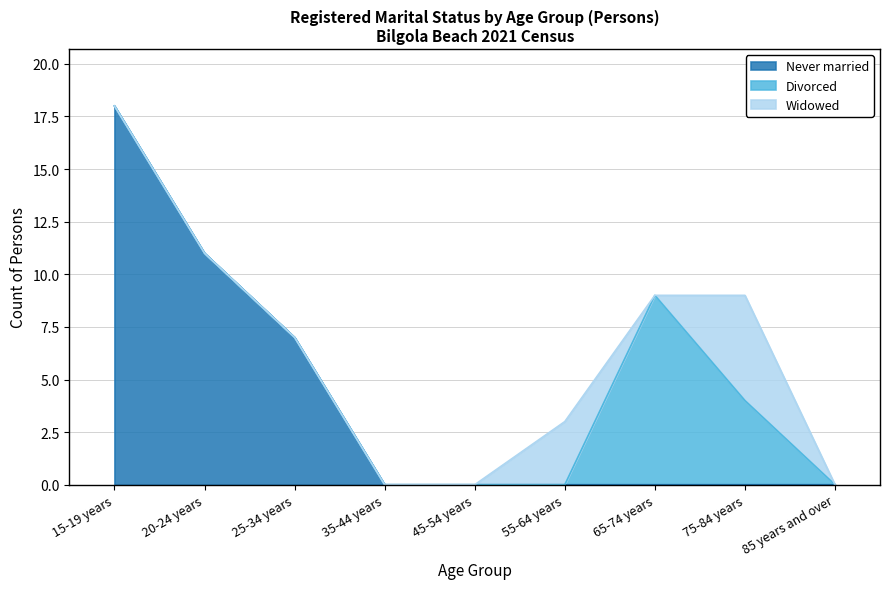

Is the value of Never married at 65-74 years greater than the value of Divorced at 25-34 years?

No